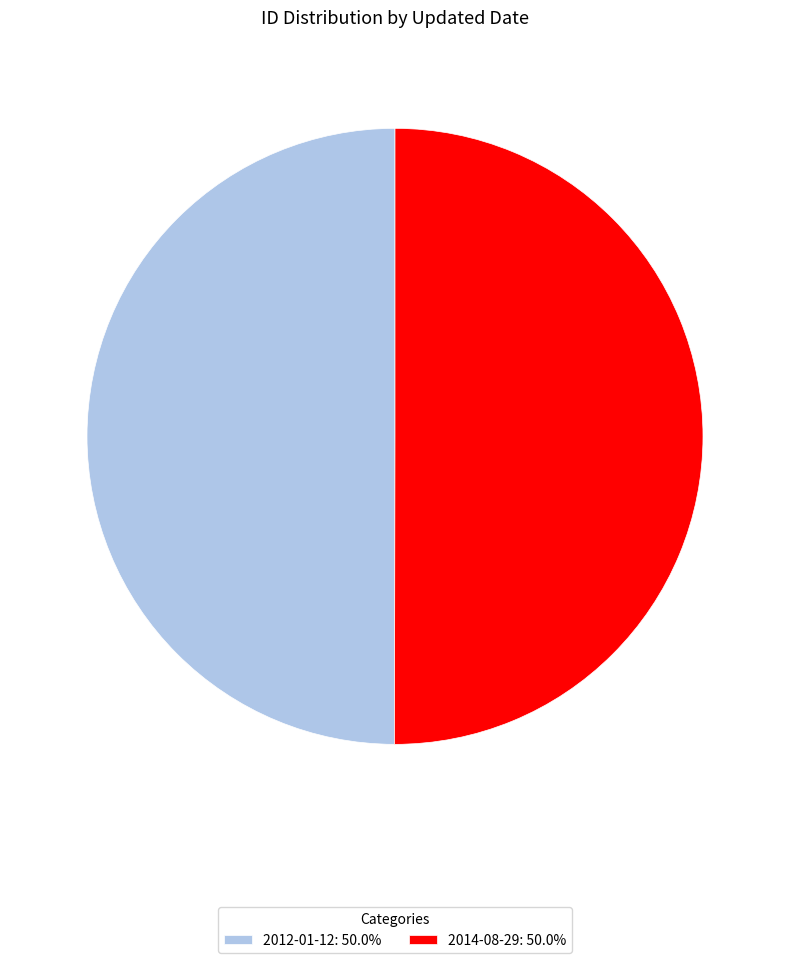

Is the sum of 2014-08-29: 50.0% and 2012-01-12: 50.0% greater than half?

Yes